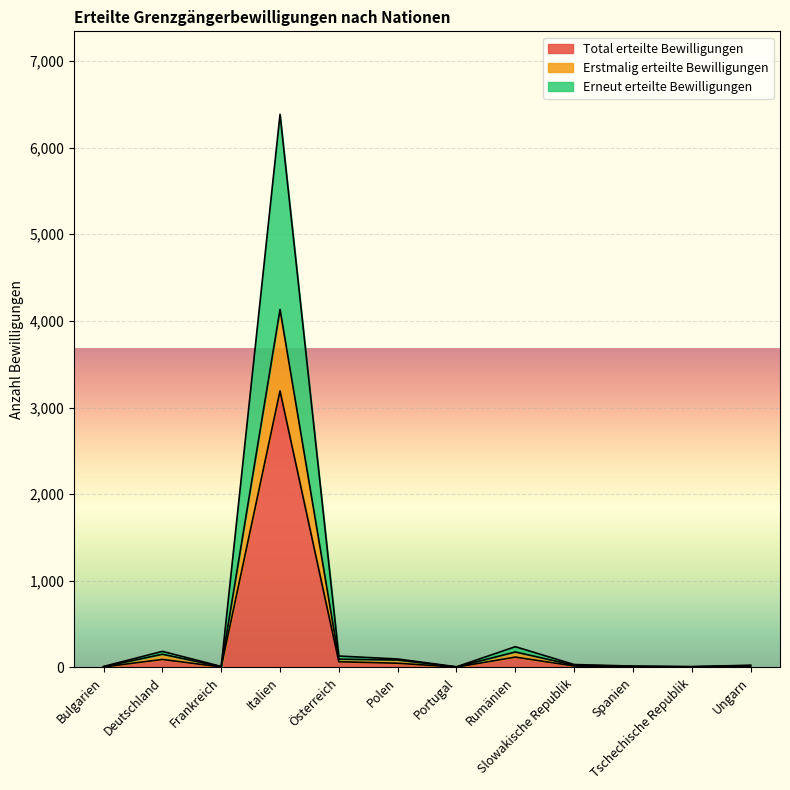

What is the spread (max minus min) of values at Frankreich?

3